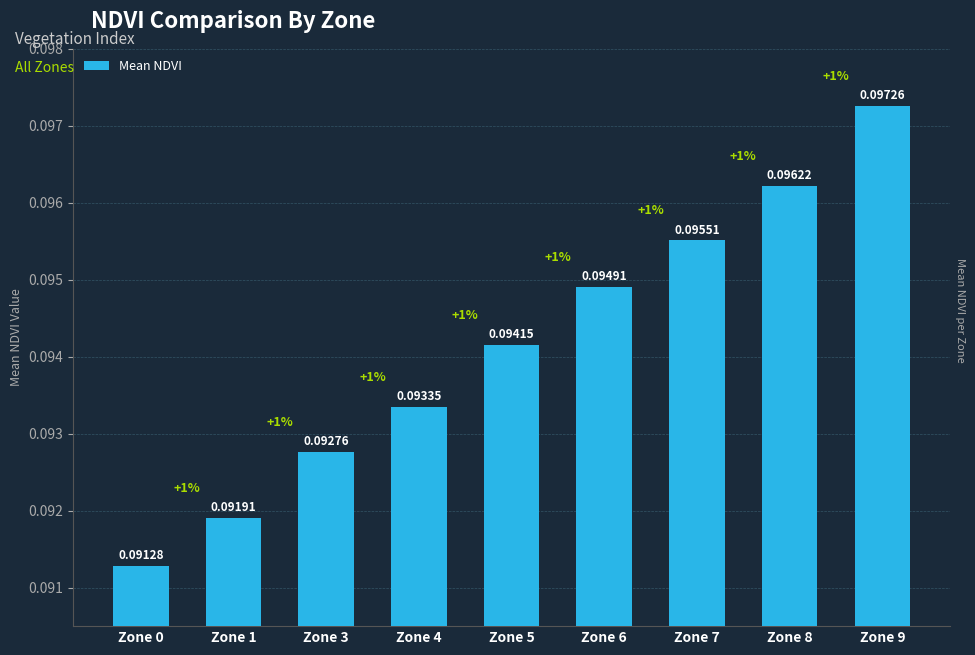

Between Zone 0 and Zone 3, which is larger?

Zone 3